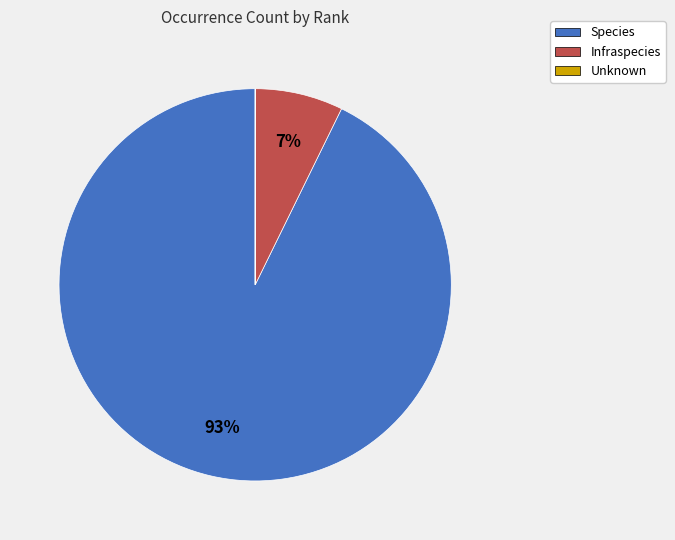

To the nearest percent, what is the average slice percentage?

33%